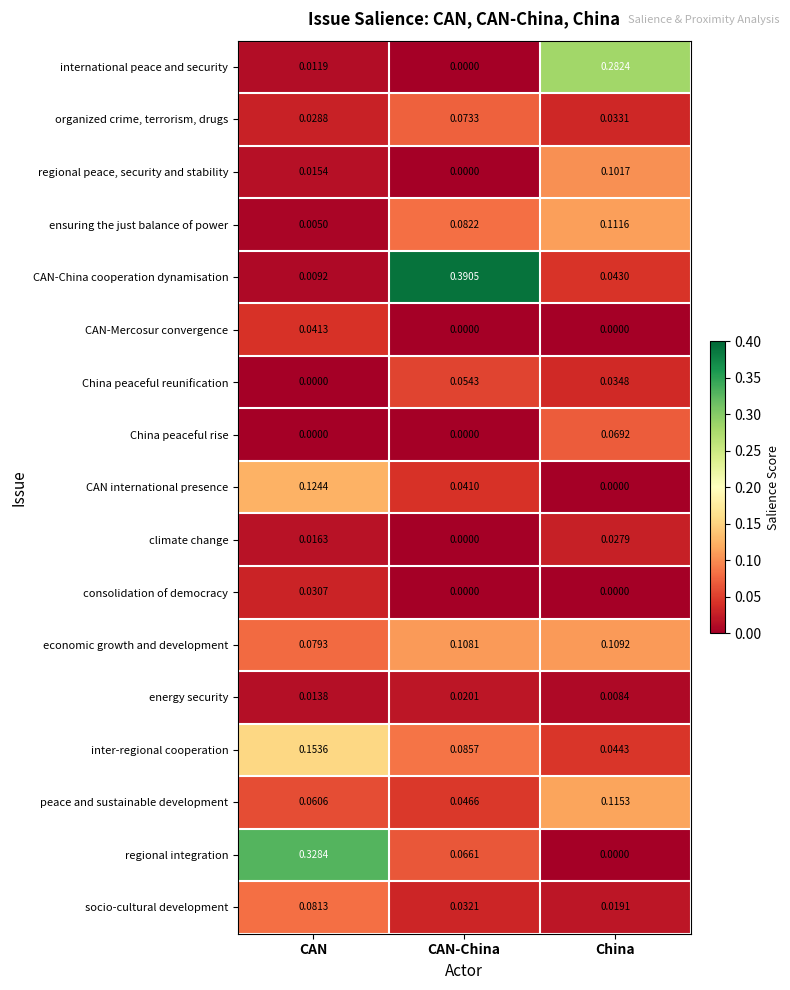

Which series has the widest spread of values?

CAN-China cooperation dynamisation